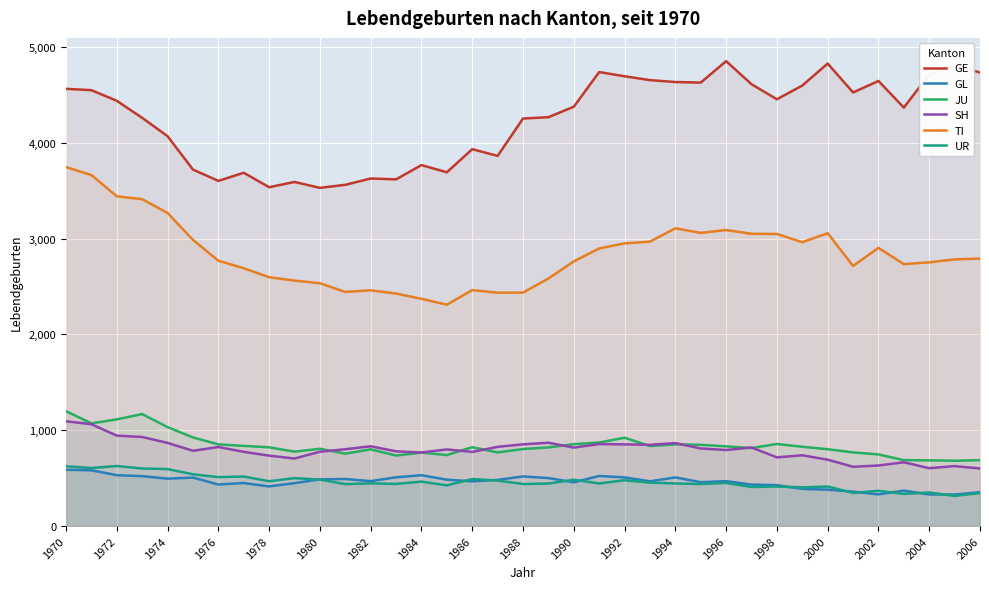

What is the total value across all series at 2000?

10173